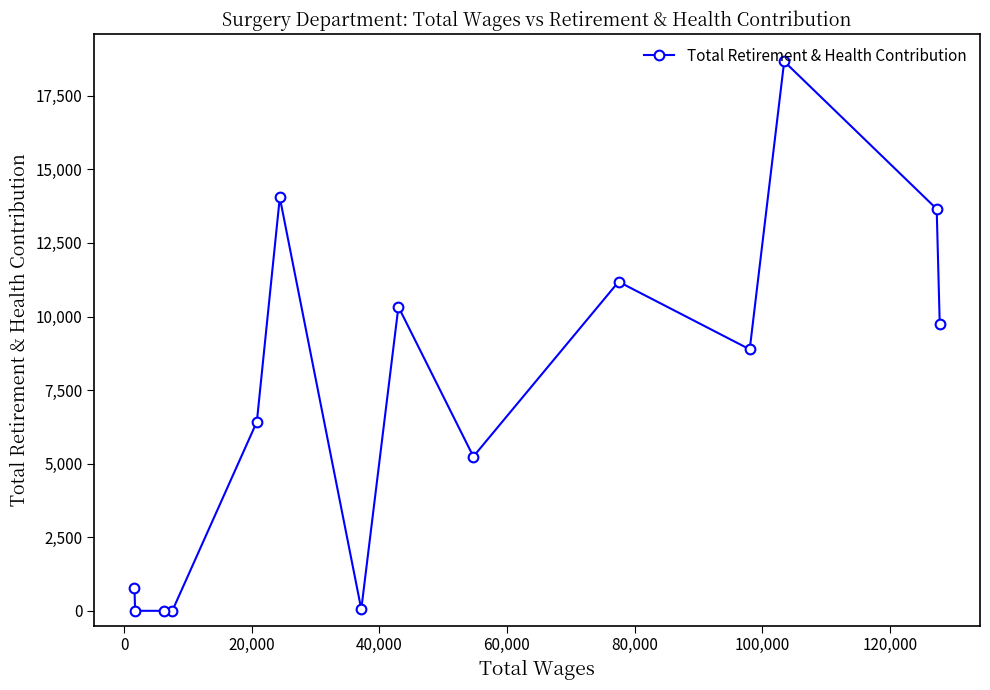

What is the maximum value shown in the chart?

18667